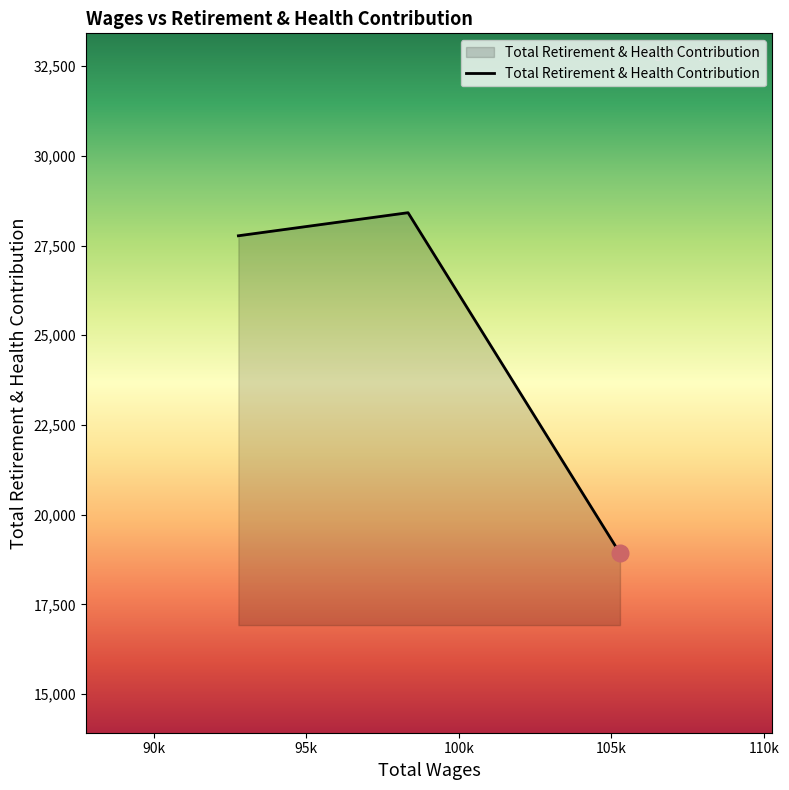

What is the difference between the maximum and minimum values?

9496